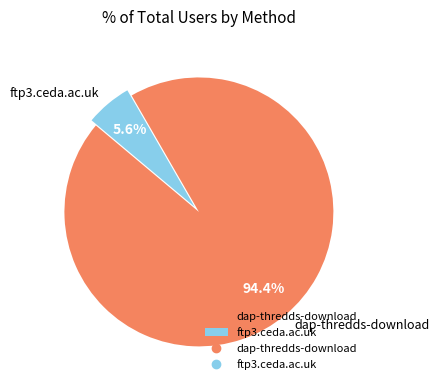

Which has a higher value, dap-thredds-download or ftp3.ceda.ac.uk?

dap-thredds-download